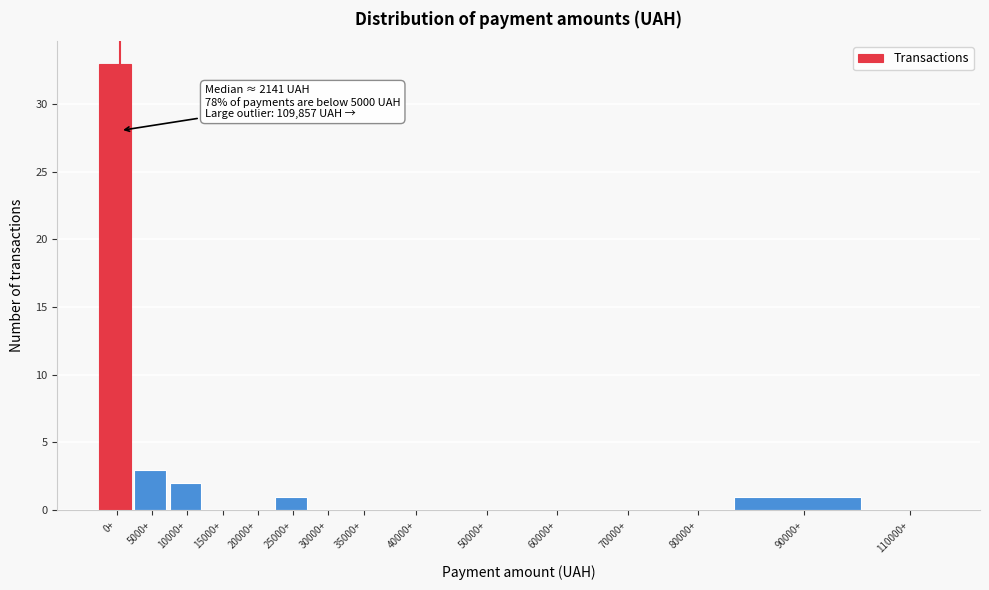

Reading left to right, list all the values displayed in this chart.

0+=33	5000+=3	10000+=2	15000+=0	20000+=0	25000+=1	30000+=0	35000+=0	40000+=0	50000+=0	60000+=0	70000+=0	80000+=0	90000+=1	110000+=0